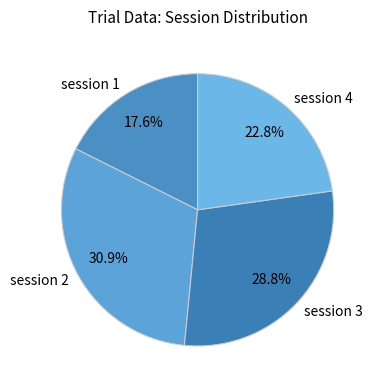

Which category has the smallest portion of the pie?

session 1